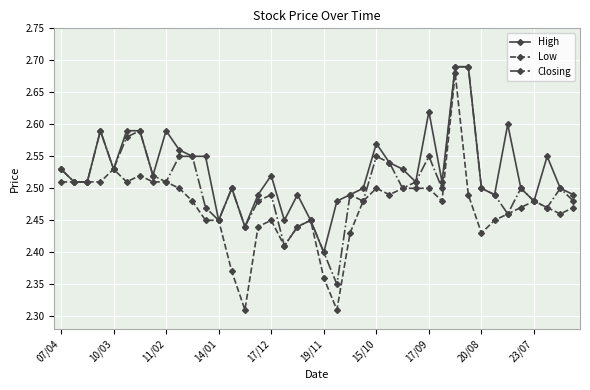

How many High values are between 2 and 3?

40